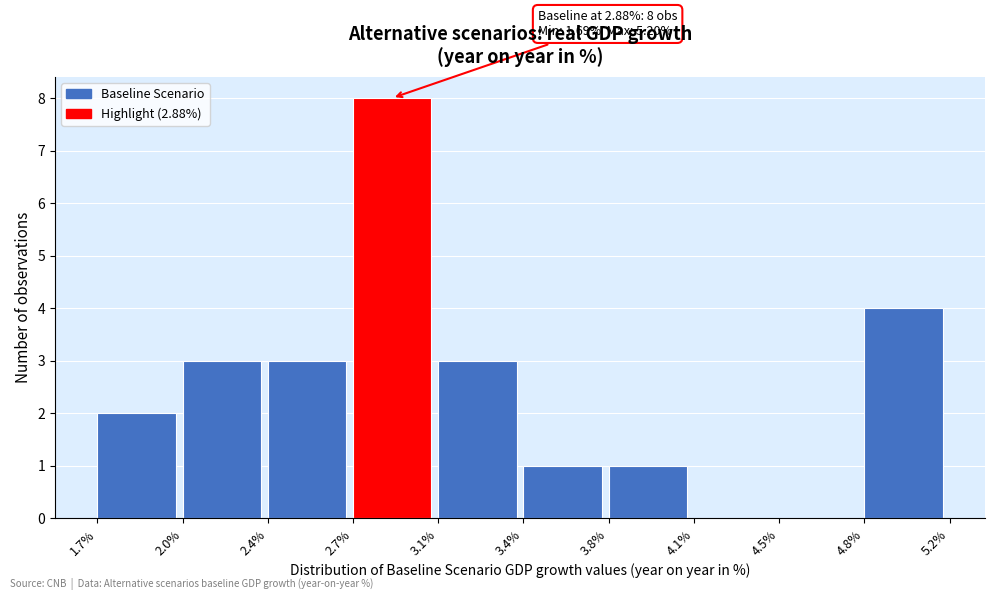

Reading right to left, list all the values displayed in this chart.

4.8%=4	4.5%=0	4.1%=0	3.8%=1	3.4%=1	3.1%=3	2.7%=8	2.4%=3	2.0%=3	1.7%=2